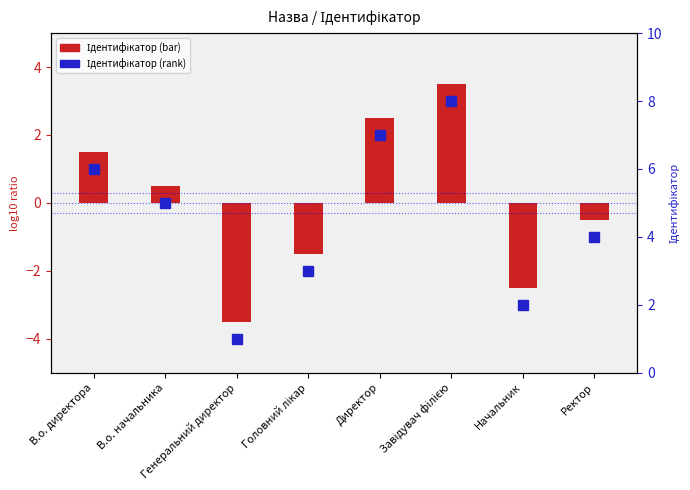

How many series are shown in this chart?

2